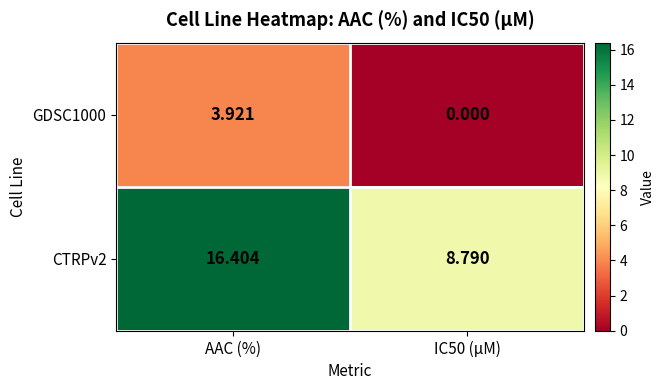

How many values in the GDSC1000 series exceed 3?

1